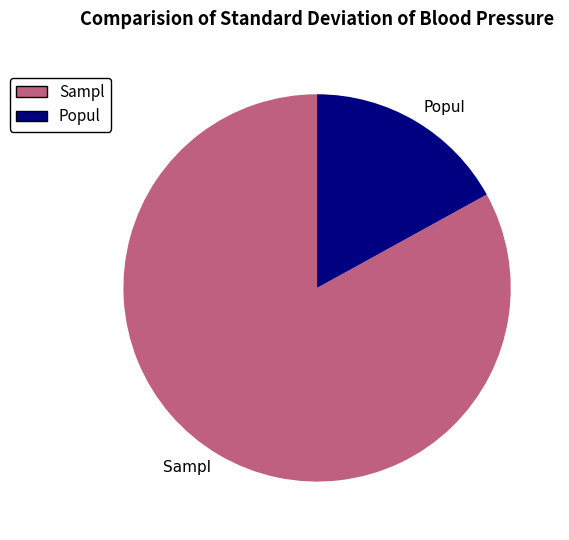

Count the number of slices in the pie.

2